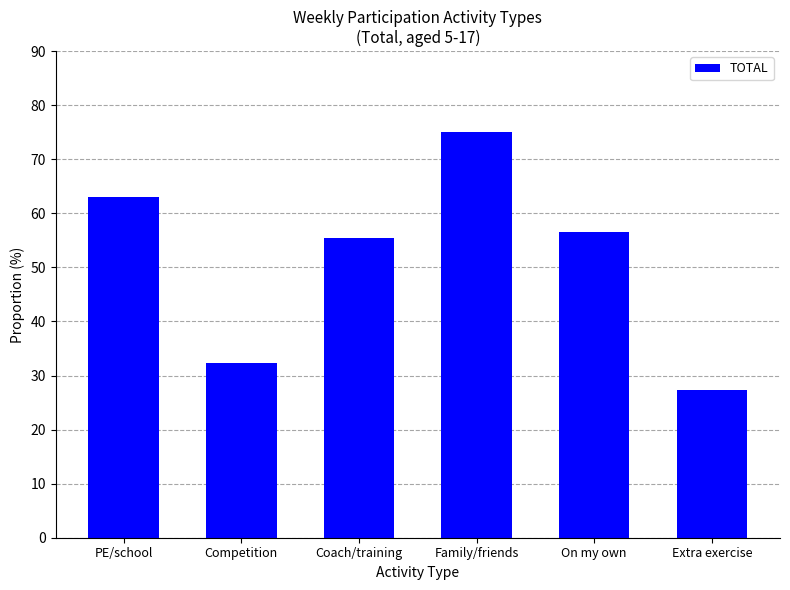

What is the label of the 6th bar from the right?

PE/school